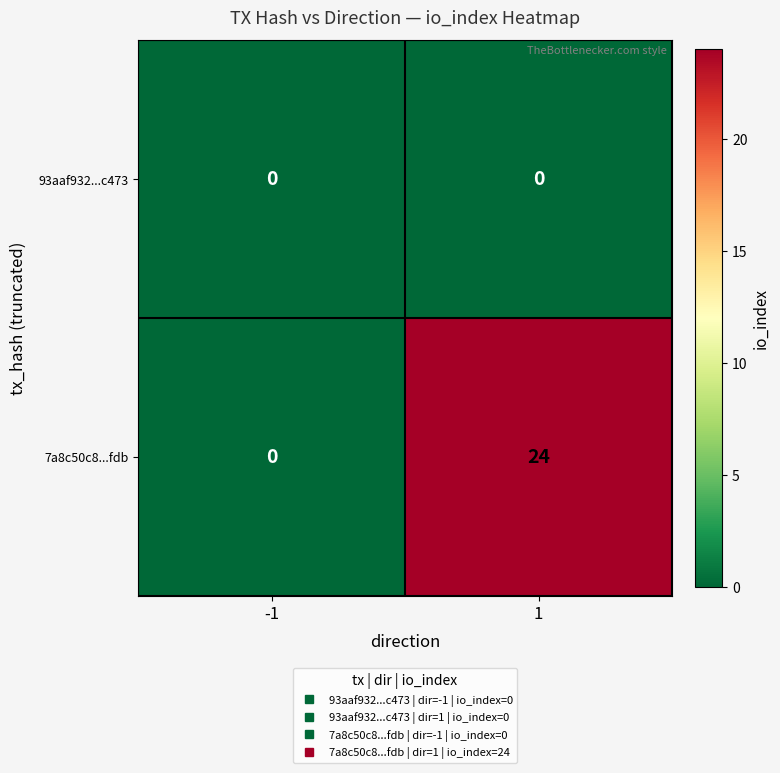

Rank the series by their maximum value, from lowest to highest.

93aaf932...c473, 7a8c50c8...fdb